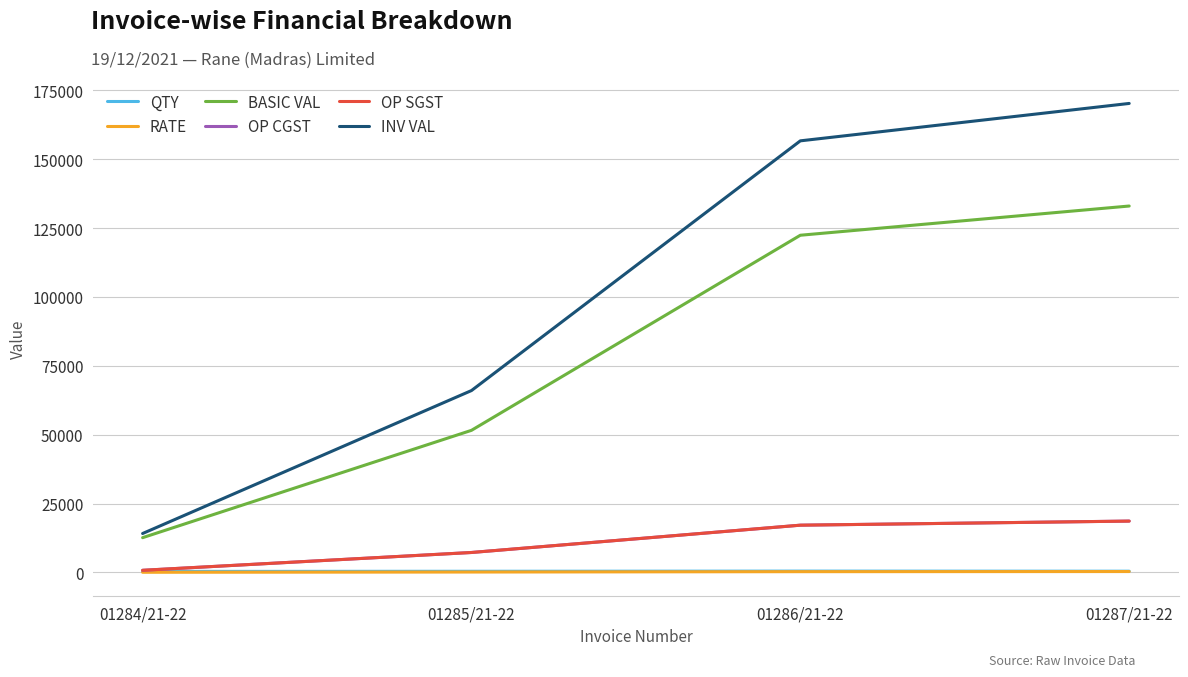

Does the chart have visible grid lines?

Yes